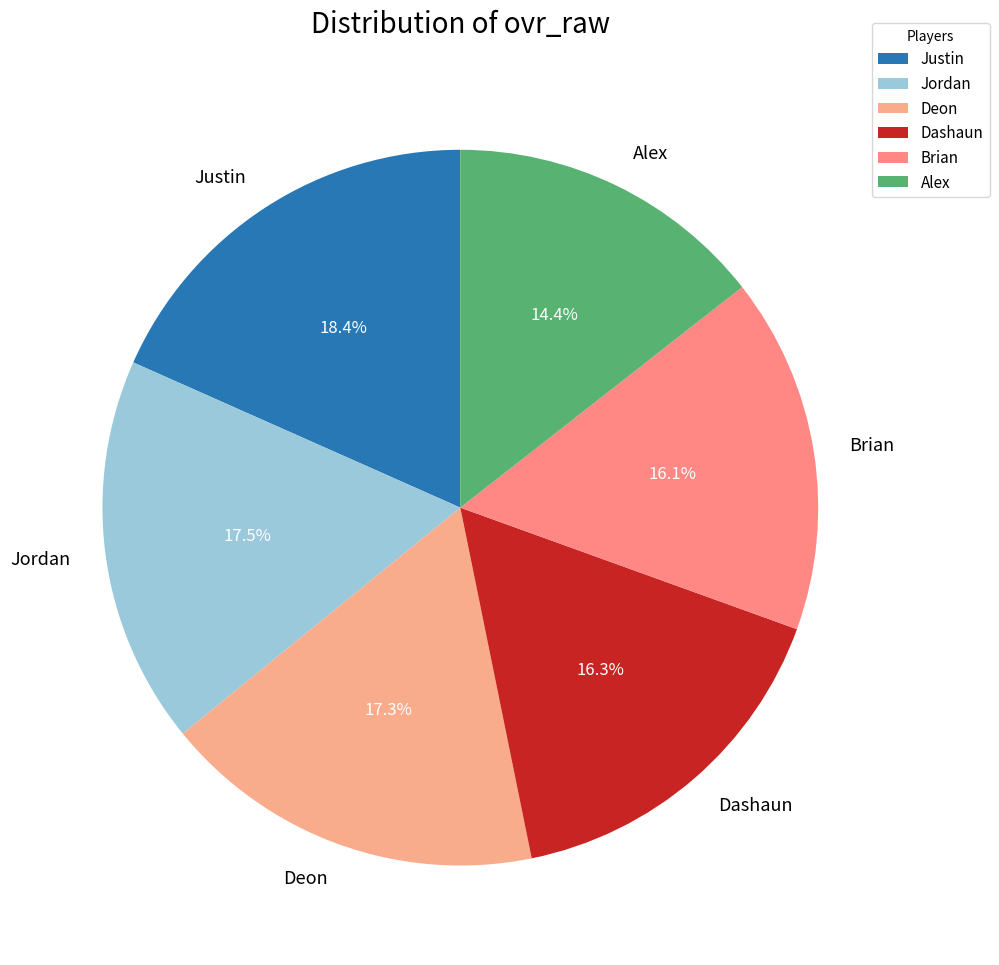

Combined, do Justin and Jordan account for over 50%?

No